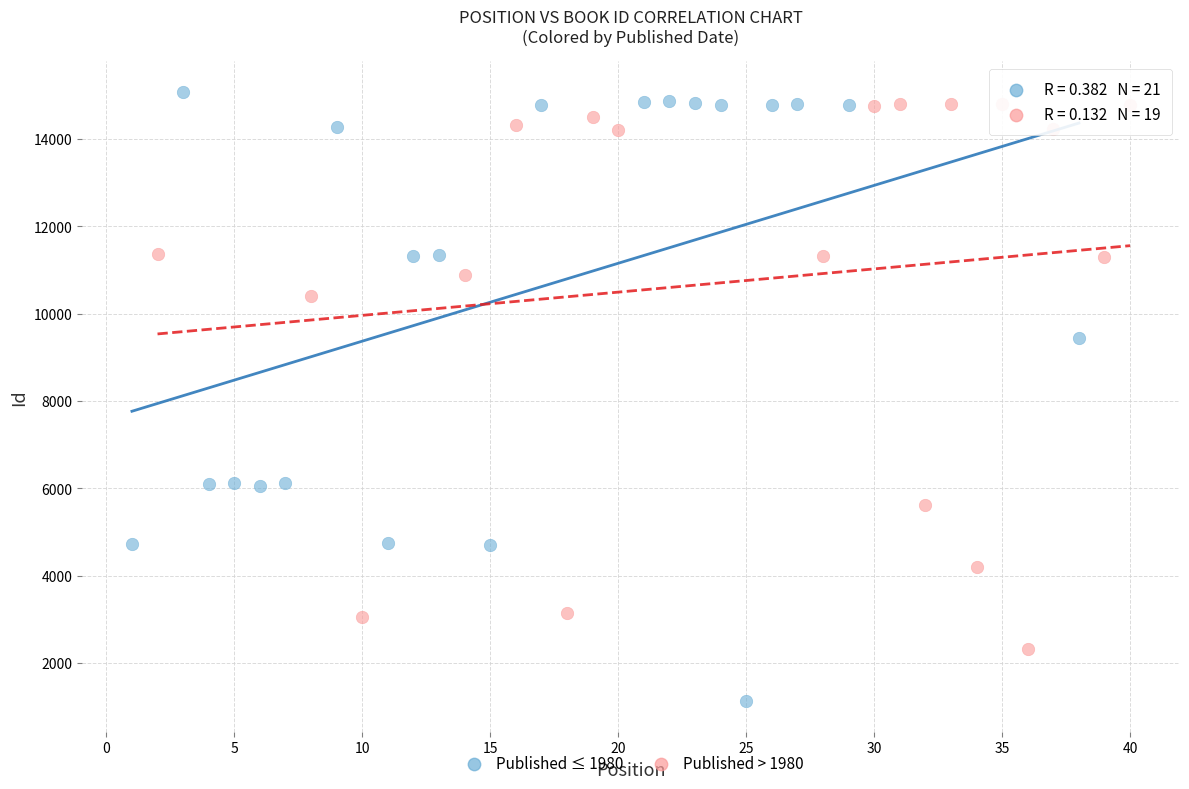

Which series has the largest Y range (max minus min)?

Published ≤ 1980